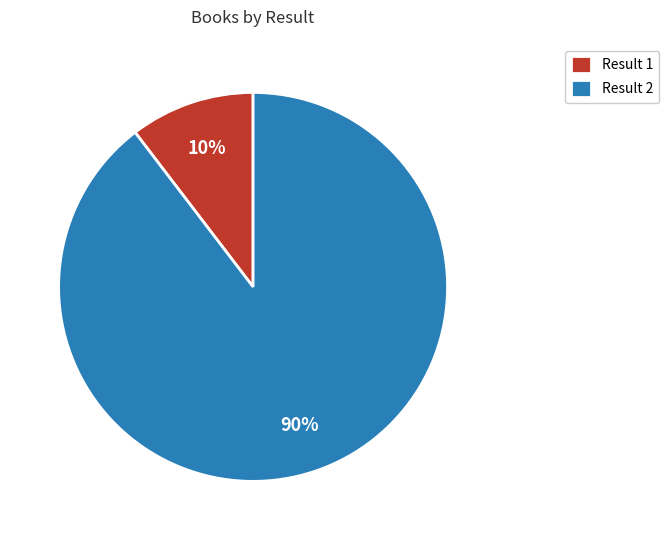

Rank the categories by value from lowest to highest.

Result 1, Result 2